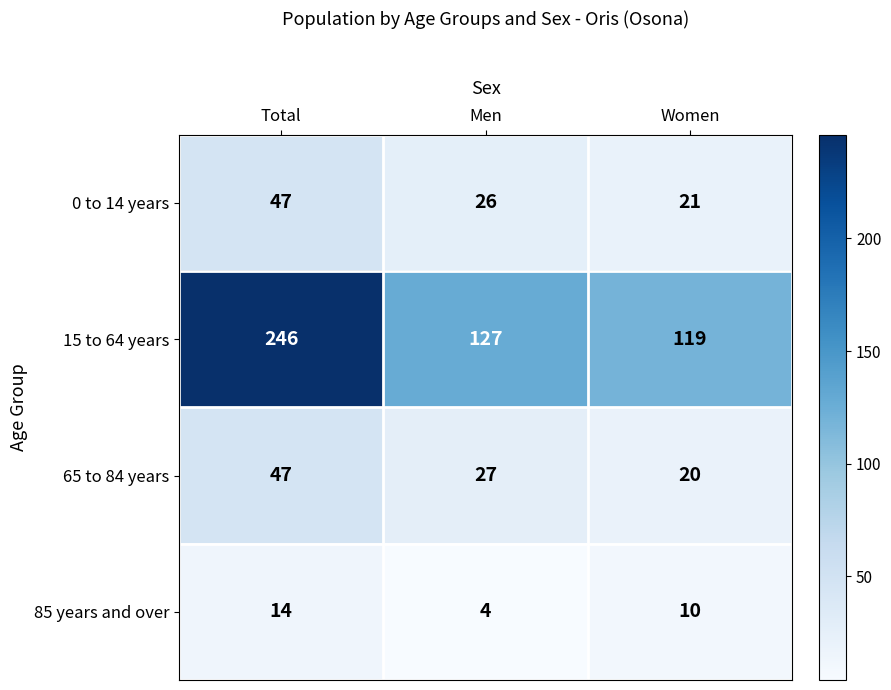

How many data points does each series have?

3